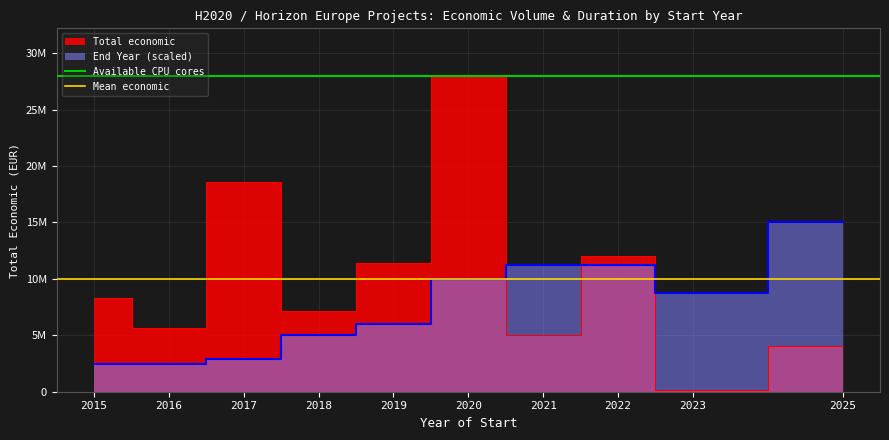

Which series has the largest total across all categories?

Available CPU cores